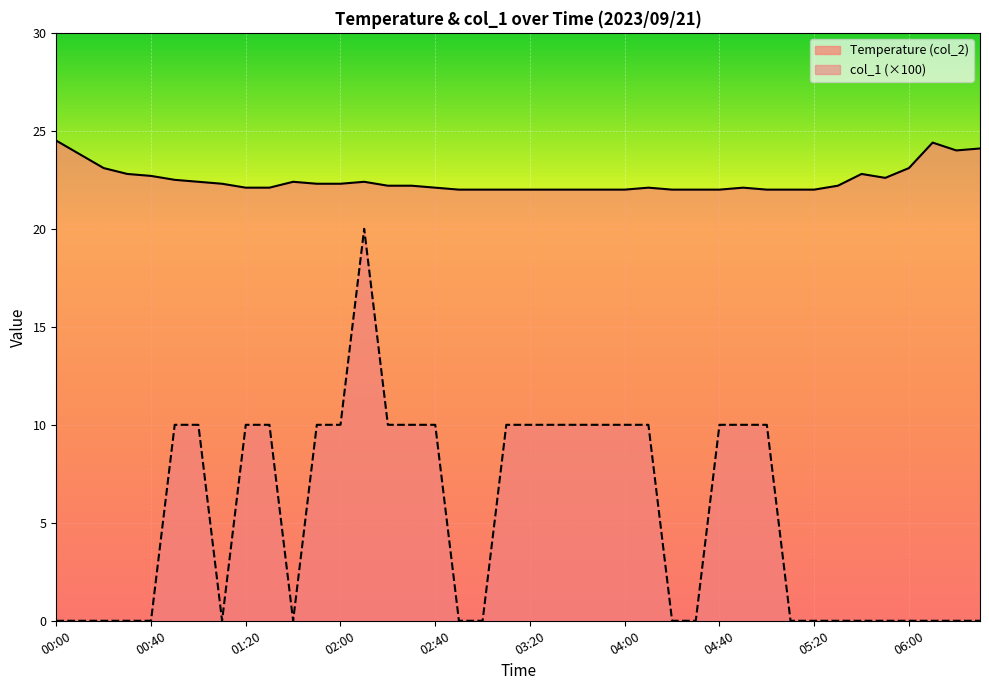

The value of Temperature (col_2) at 01:20 is 22.1. True or false?

True